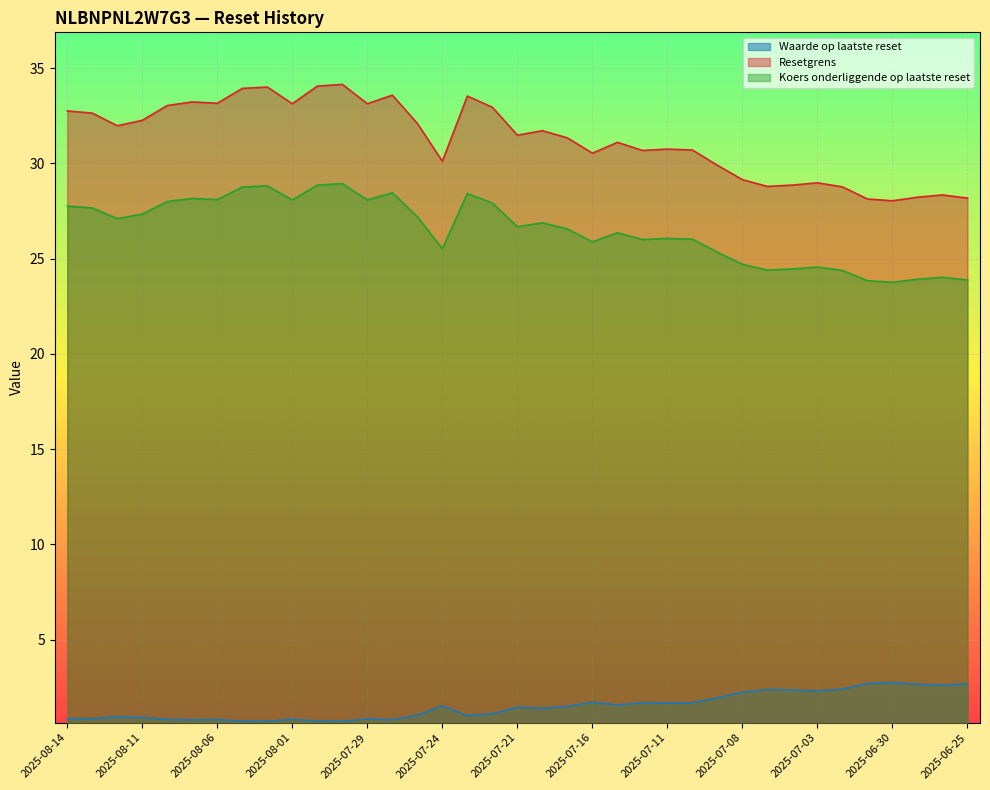

What is the label of the 8th point from the left?

2025-08-05